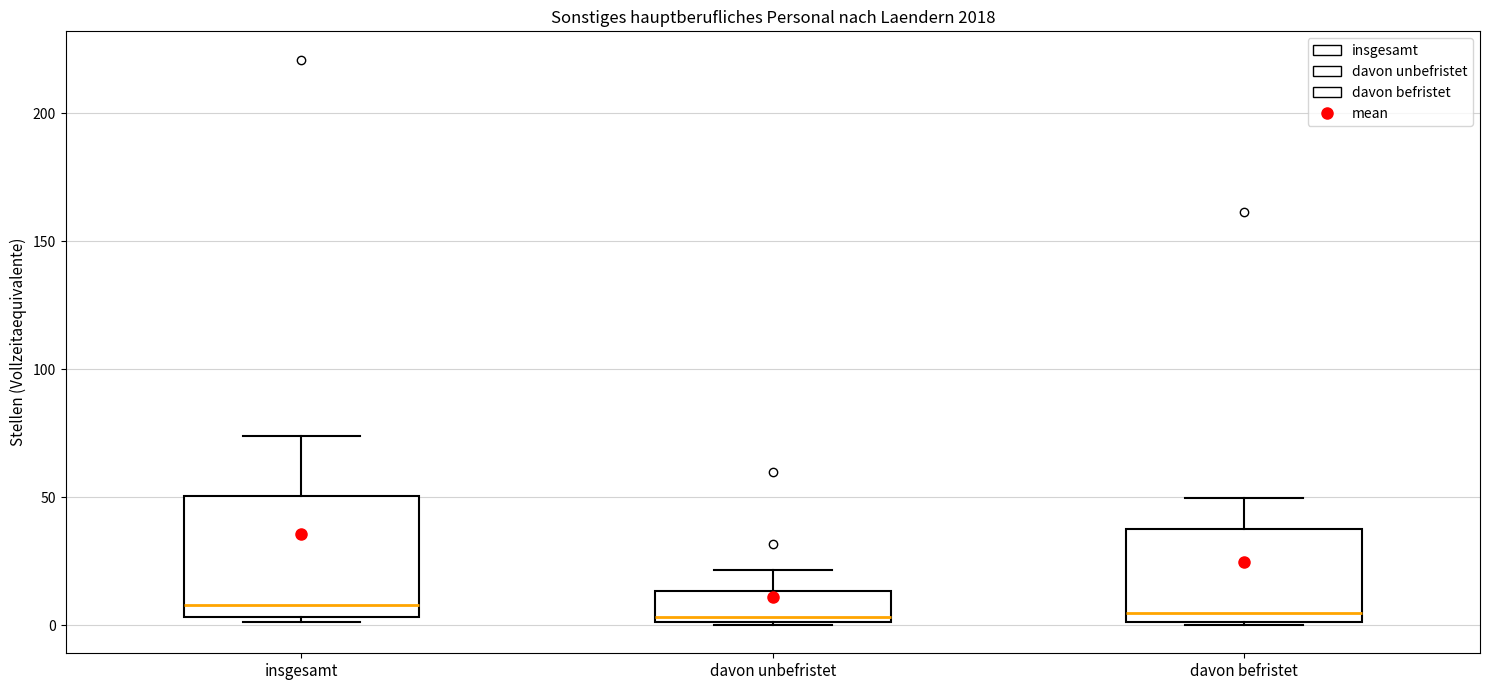

Where is the lower edge of the box for insgesamt on the y-axis? The values are not printed on the chart, so give them approximately, as read against the axis.

5